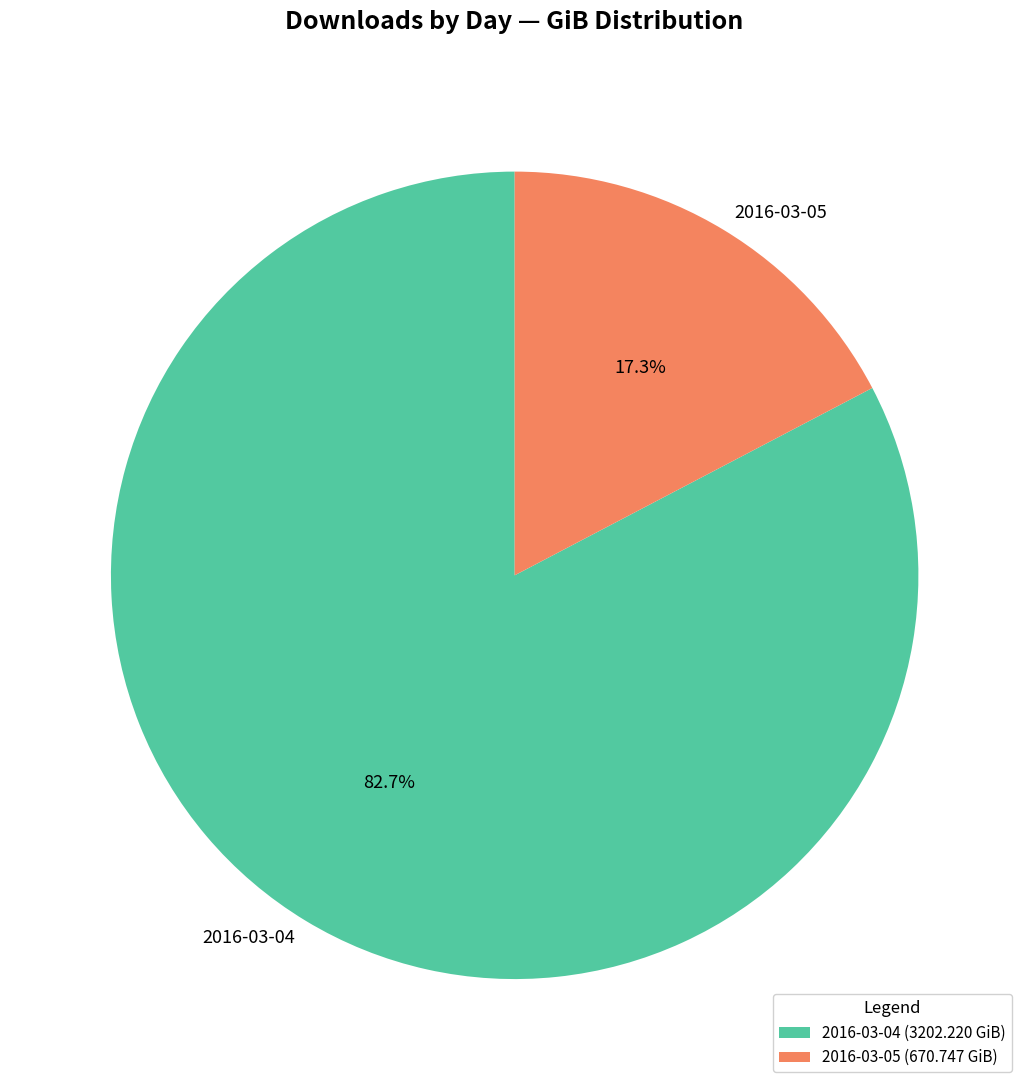

Which category has the smallest portion of the pie?

2016-03-05